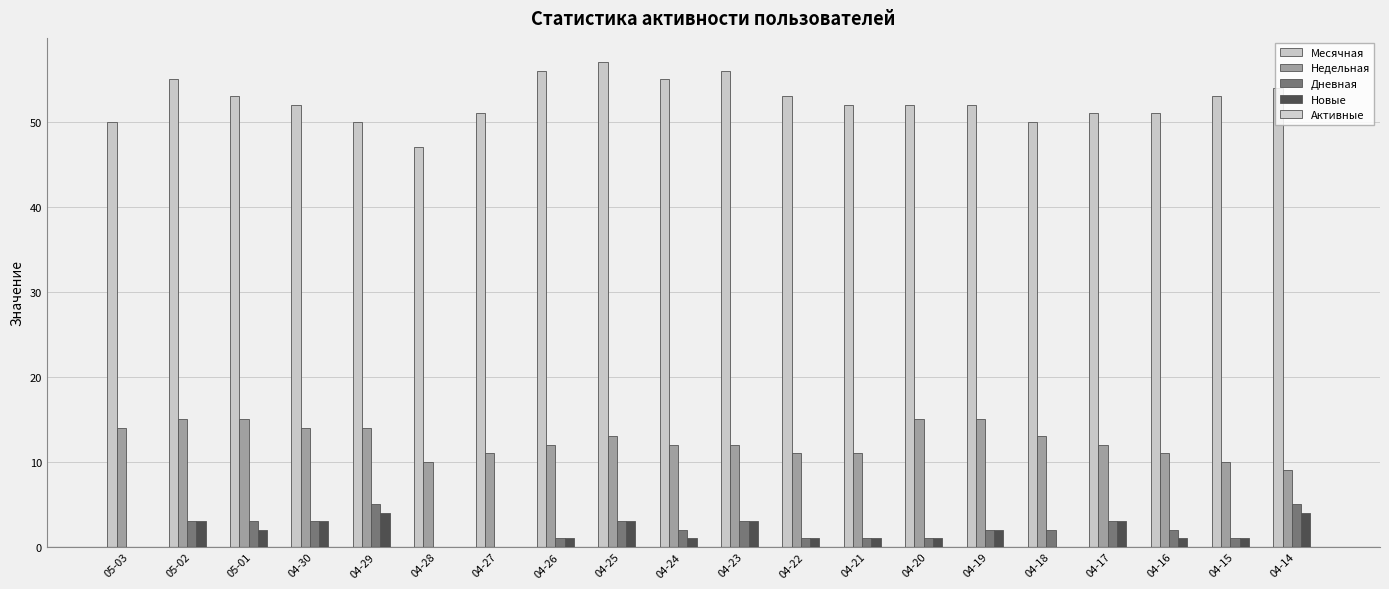

How many Дневная values are between 1 and 3?

15